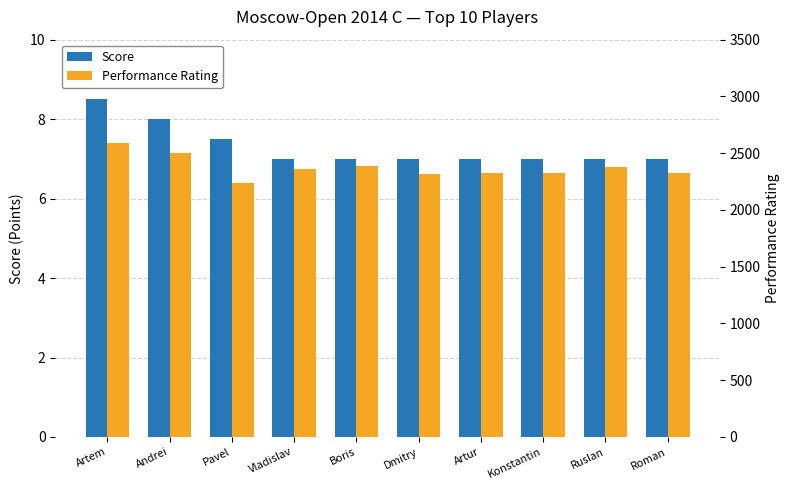

How many Score values are between 7 and 8?

9